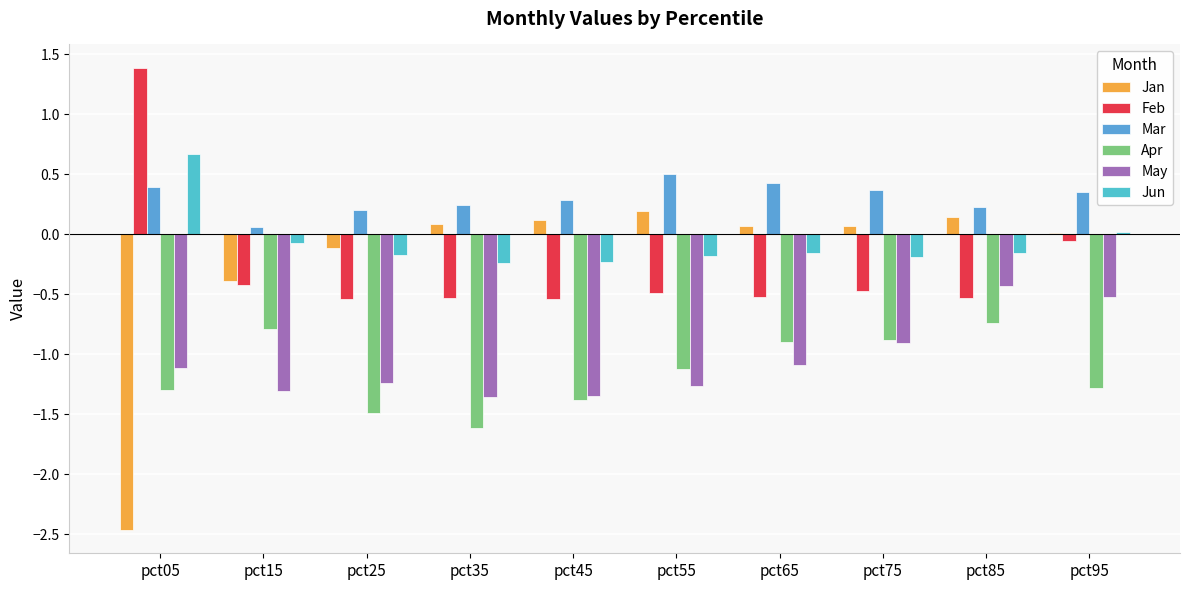

The May series shows -1.7 at pct25. True or false?

False